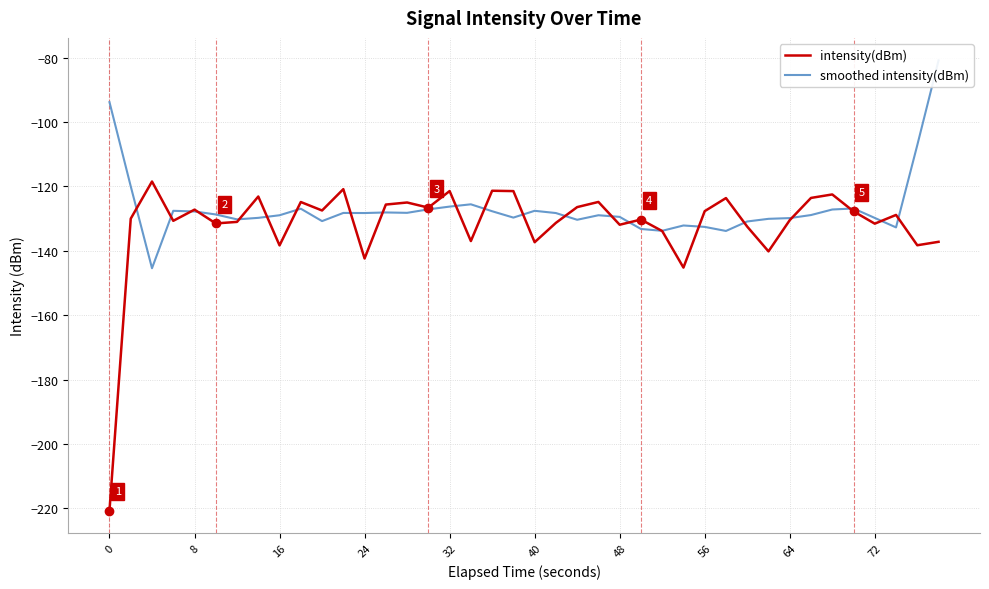

What is the minimum value shown in the chart?

-220.7